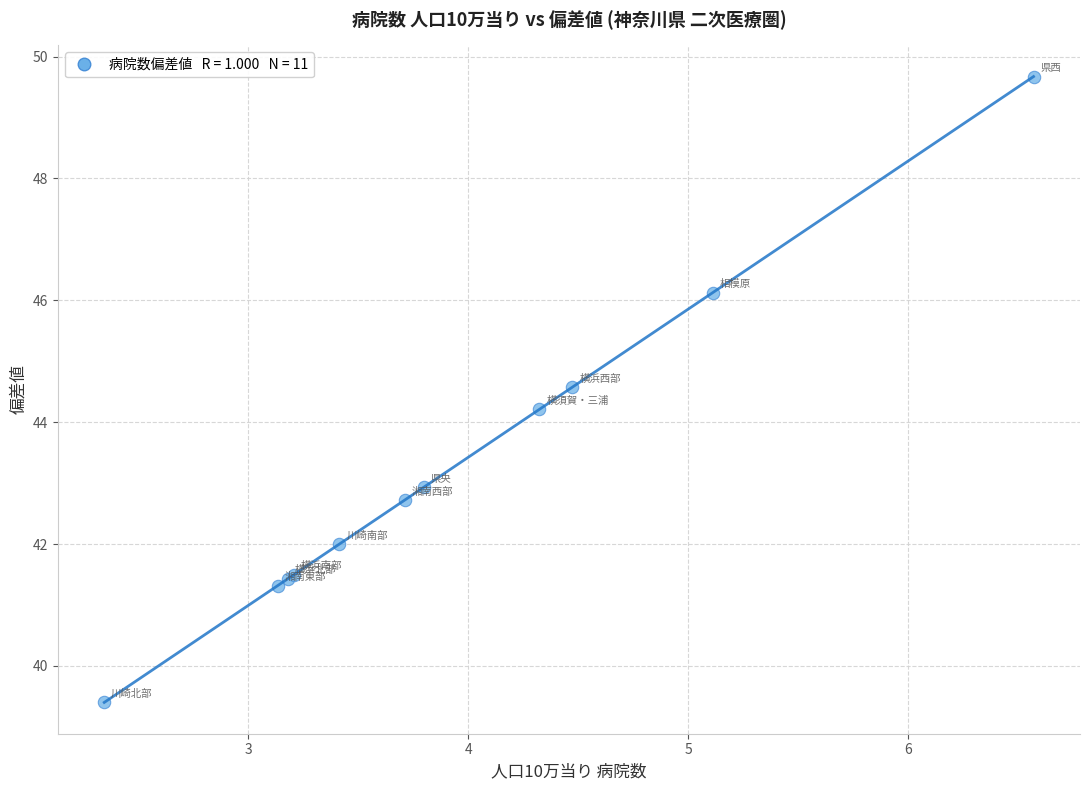

What Y value in the scatter plot is closest to 44?

44.2